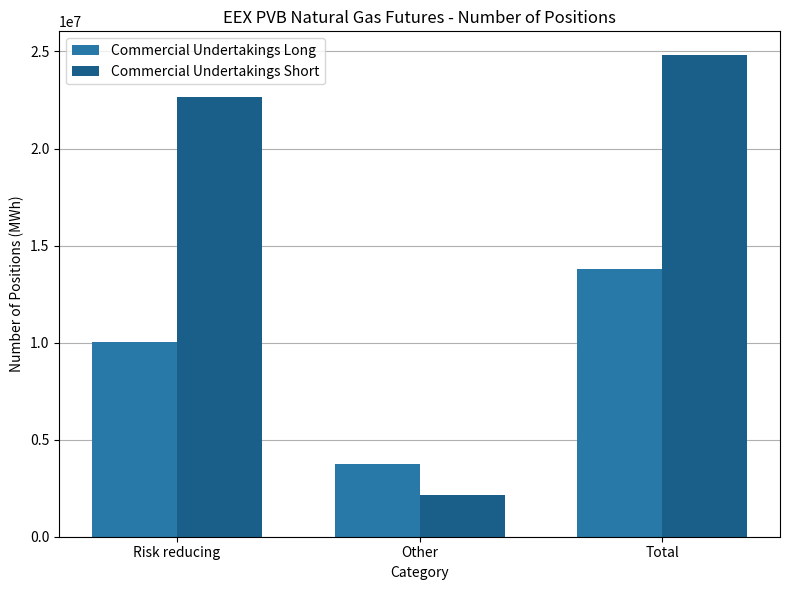

What is the label of the 3rd bar from the right?

Risk reducing